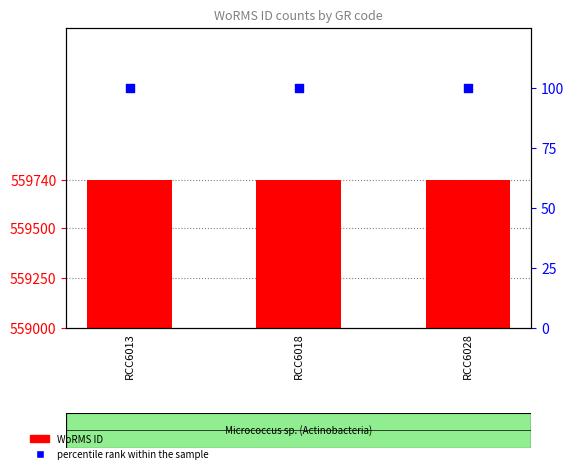

Is the value of percentile rank within the sample at RCC6013 greater than the value of WoRMS ID at RCC6013?

No